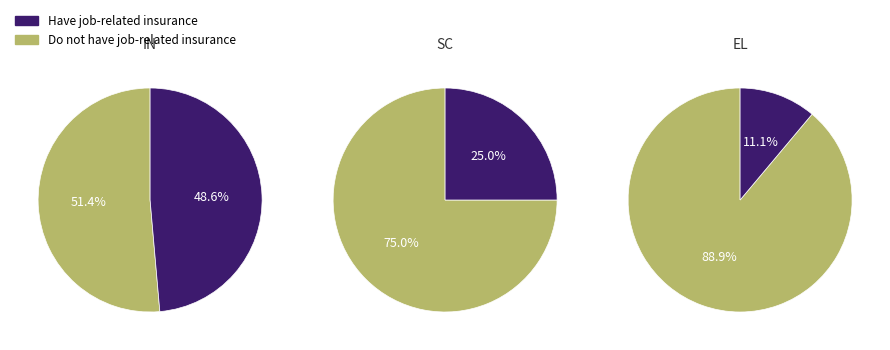

Is it true that IN is 49% of the pie?

True